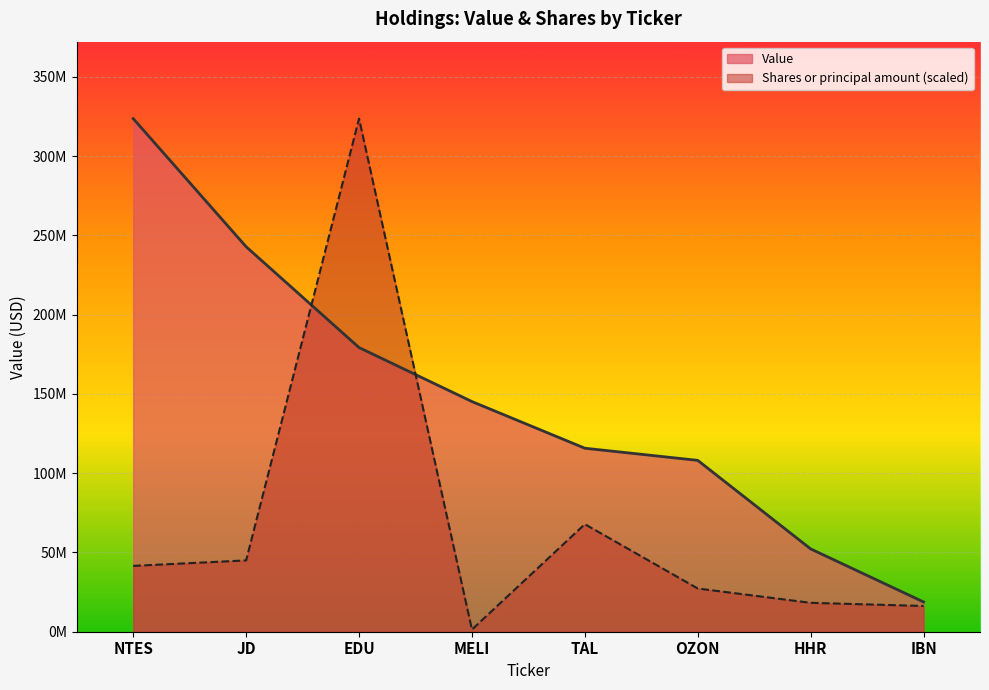

Which series ends up on top after the final intersection of Shares or principal amount and Value?

Value